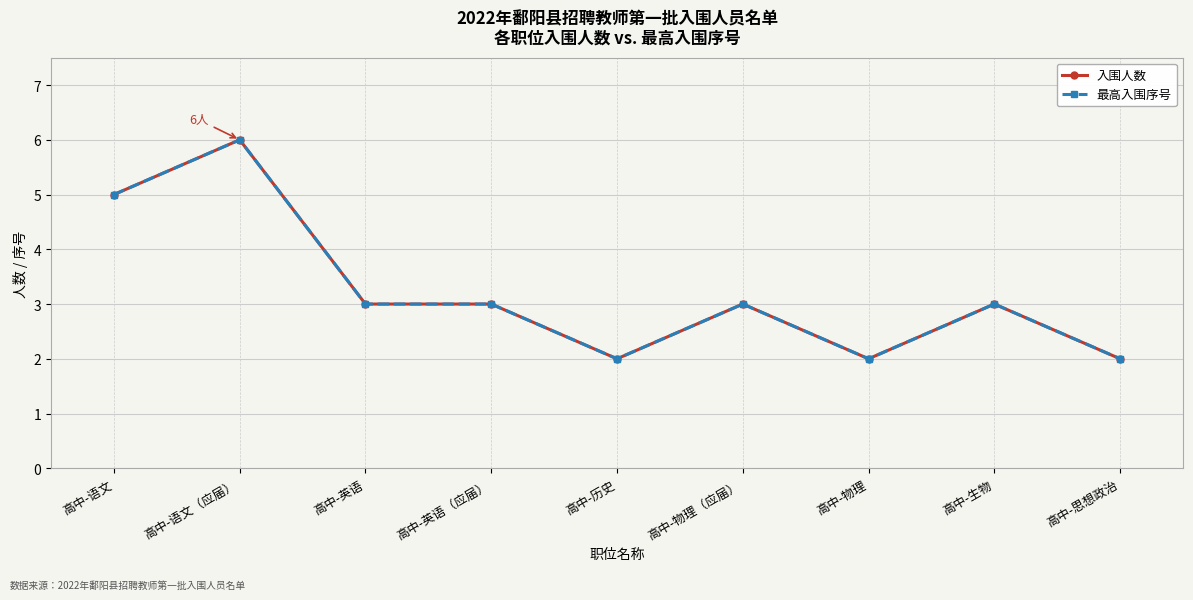

Is this an area chart (filled region under the line)?

No